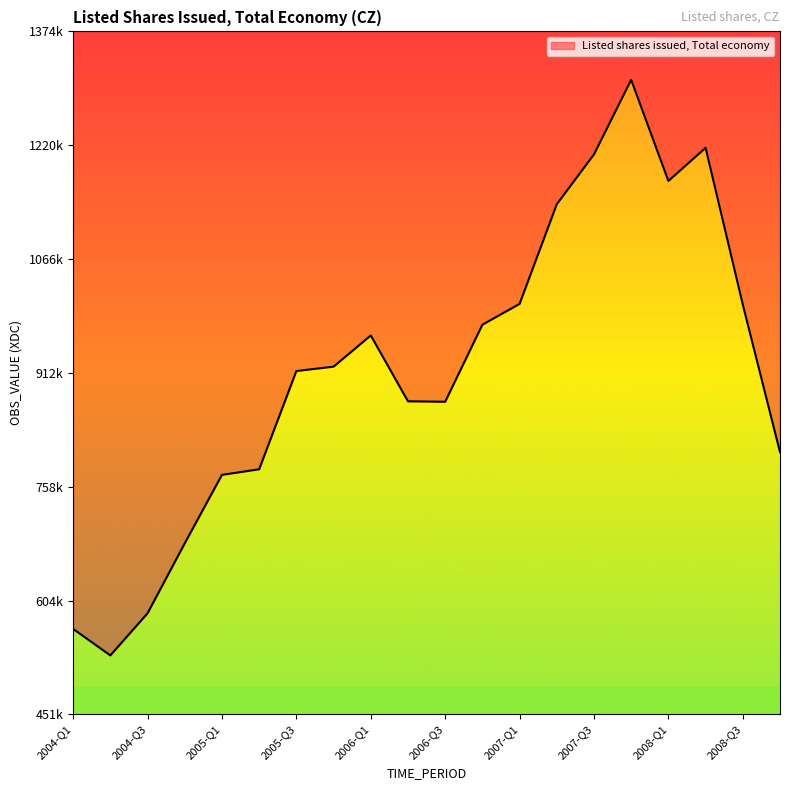

What position from the right is 2007-Q4?

5